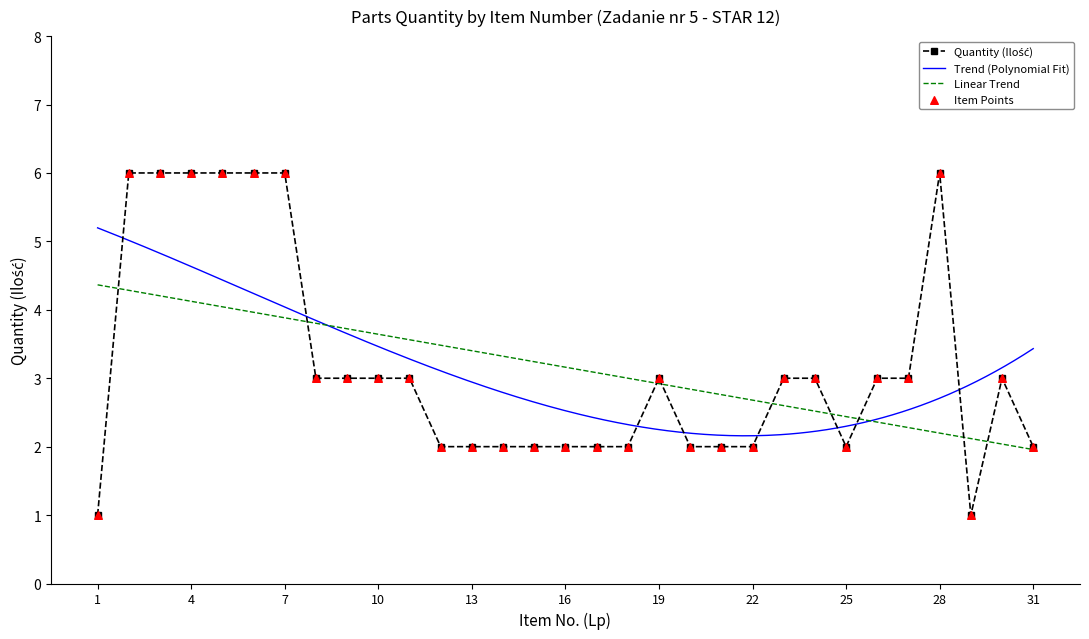

What is the ratio of the value at 24 to the value at 7?

0.5